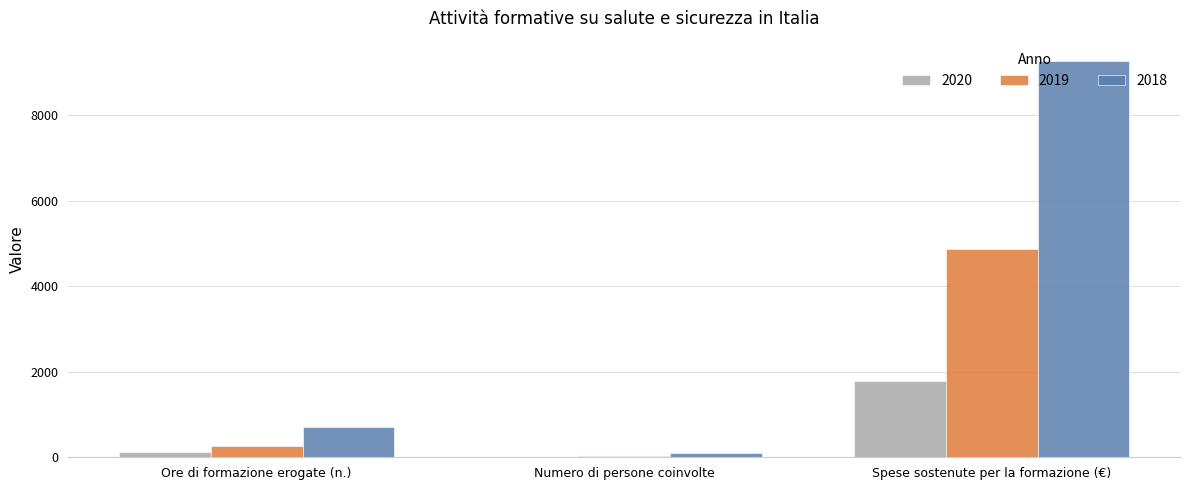

The value of 2018 at Spese sostenute per la formazione (€) is 3177. True or false?

False